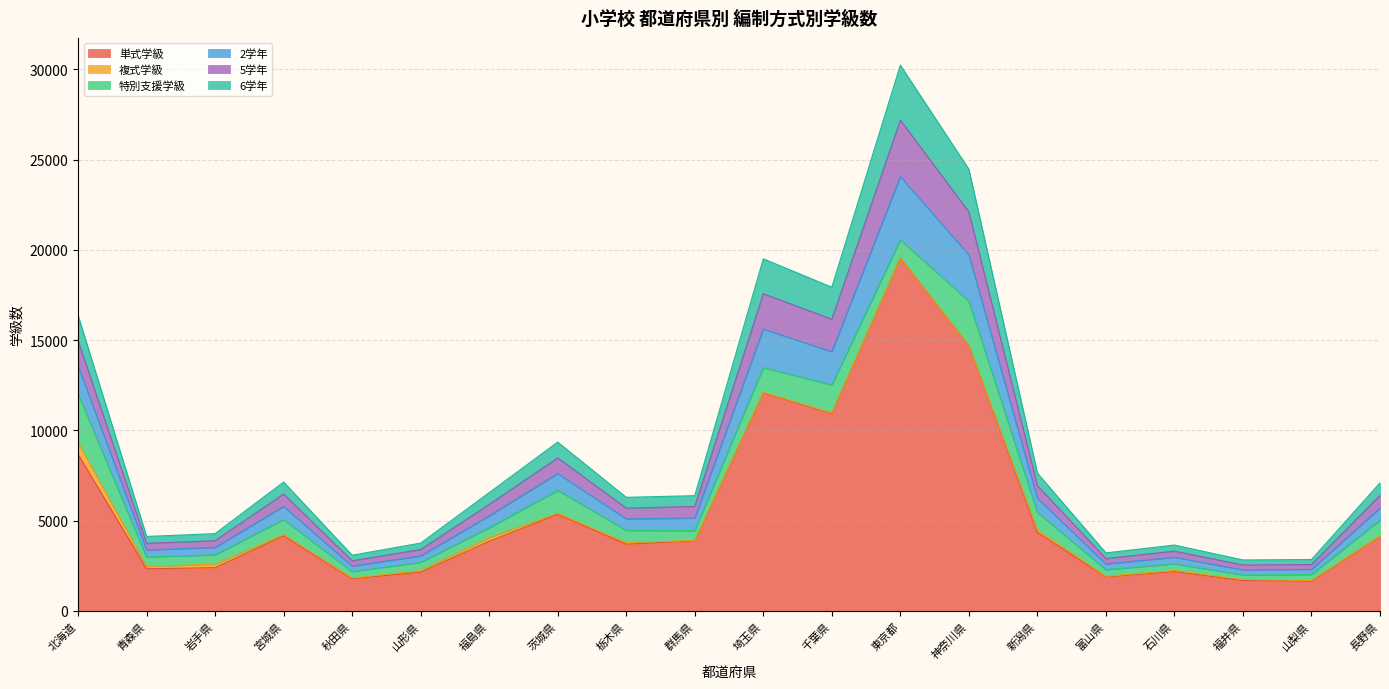

What is the maximum value for 単式学級?

19550